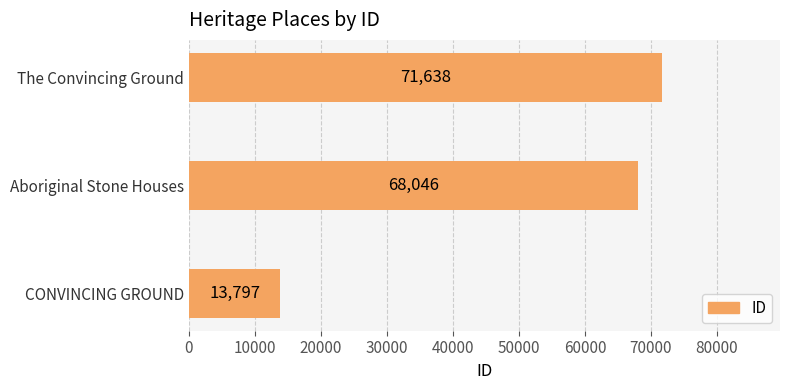

What is the greatest value displayed?

71638